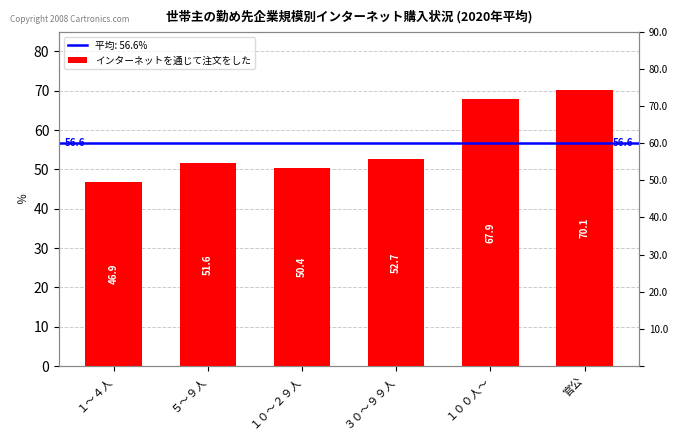

Reading left to right, extract all data points from this chart.

１～４人=46.9	５～９人=51.6	１０～２９人=50.4	３０～９９人=52.7	１００人～=67.9	官公=70.1